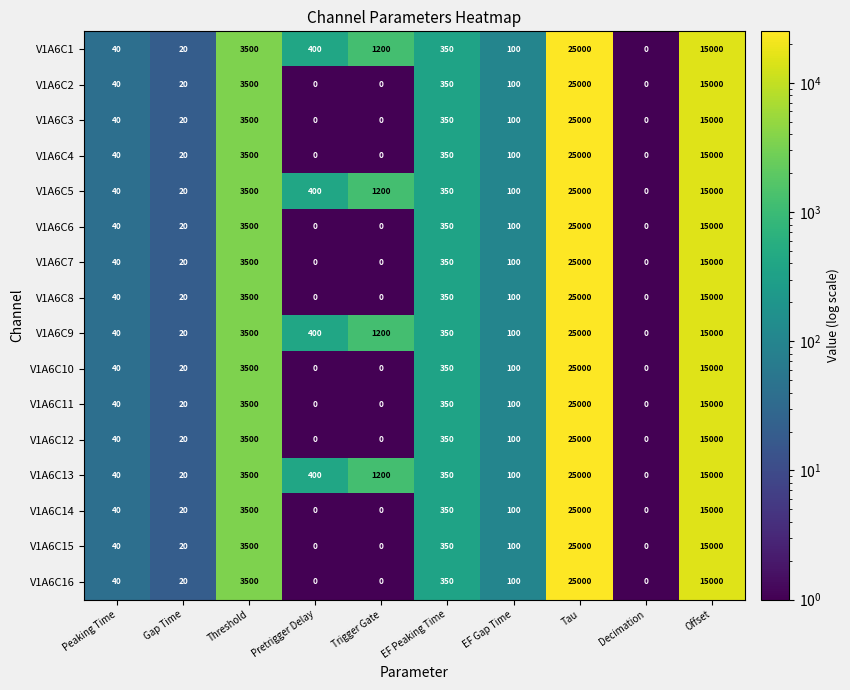

The V1A6C1 series shows 11 at Gap Time. True or false?

False